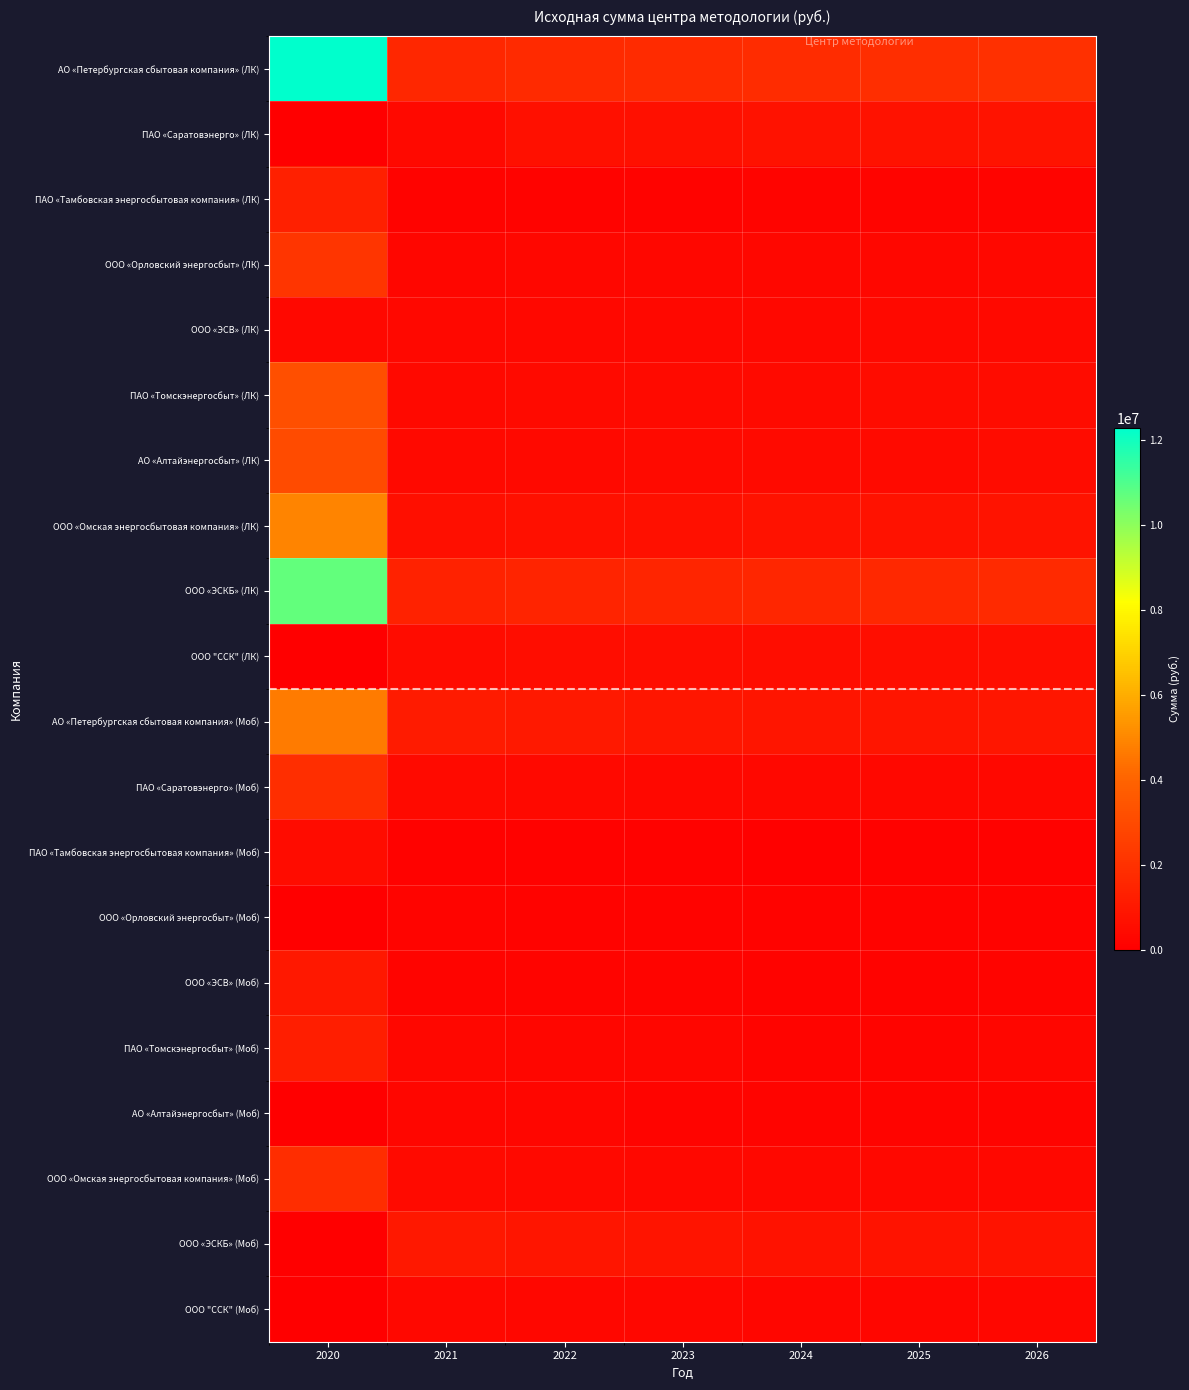

List the series in order of their peak value, lowest first.

ООО «Орловский энергосбыт» (Моб), АО «Алтайэнергосбыт» (Моб), ООО "ССК" (Моб), ООО «ЭСВ» (ЛК), ПАО «Тамбовская энергосбытовая компания» (Моб), ООО "ССК" (ЛК), ПАО «Саратовэнерго» (ЛК), ООО «ЭСКБ» (Моб), ООО «ЭСВ» (Моб), ПАО «Томскэнергосбыт» (Моб), ПАО «Тамбовская энергосбытовая компания» (ЛК), ООО «Омская энергосбытовая компания» (Моб), ПАО «Саратовэнерго» (Моб), ООО «Орловский энергосбыт» (ЛК), АО «Алтайэнергосбыт» (ЛК), ПАО «Томскэнергосбыт» (ЛК), АО «Петербургская сбытовая компания» (Моб), ООО «Омская энергосбытовая компания» (ЛК), ООО «ЭСКБ» (ЛК), АО «Петербургская сбытовая компания» (ЛК)